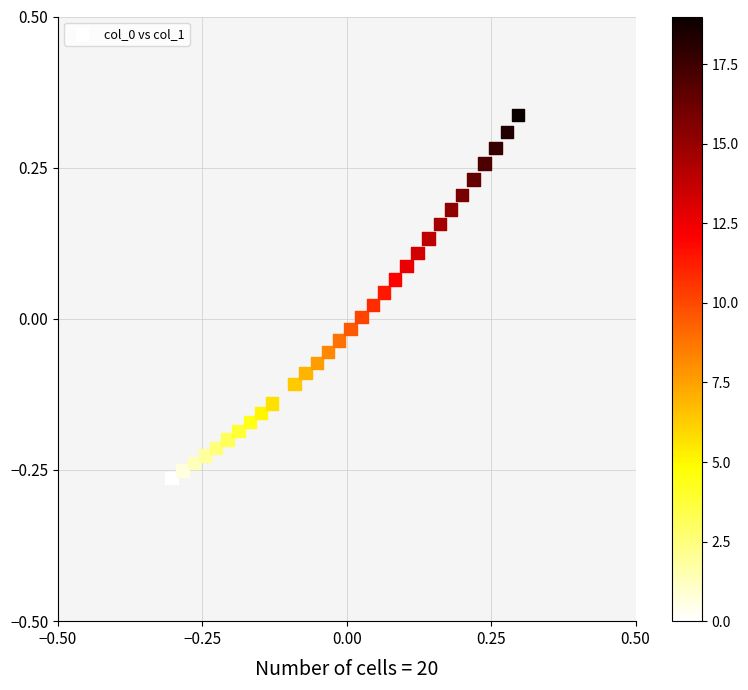

What is the range of X values (max minus min)?

0.6